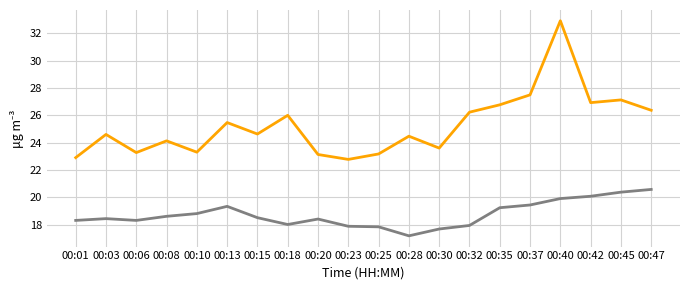

What is the spread (max minus min) of values at 00:08?

5.5